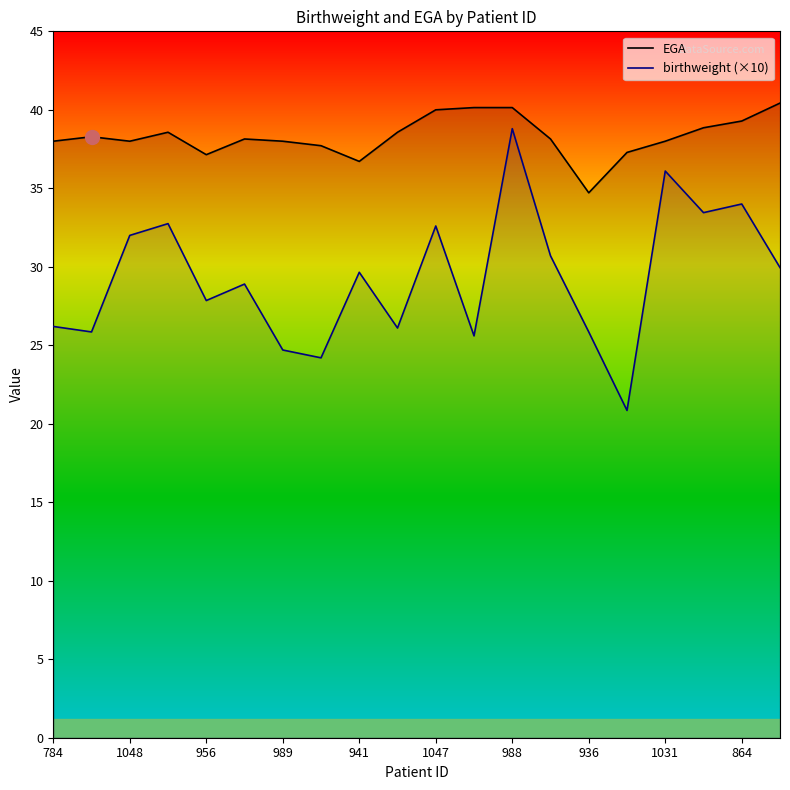

At how many categories does at least one series exceed 24?

20